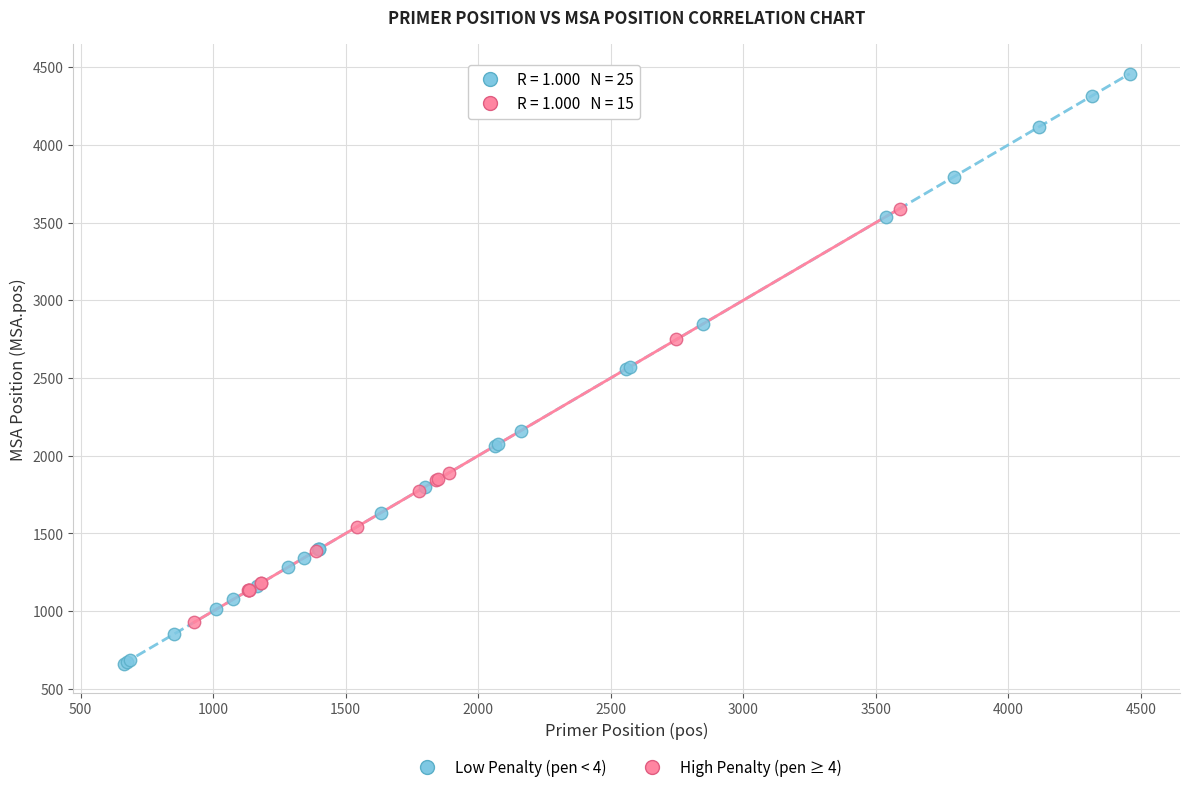

Which series contains the lowest Y value?

Low Penalty (pen < 4)